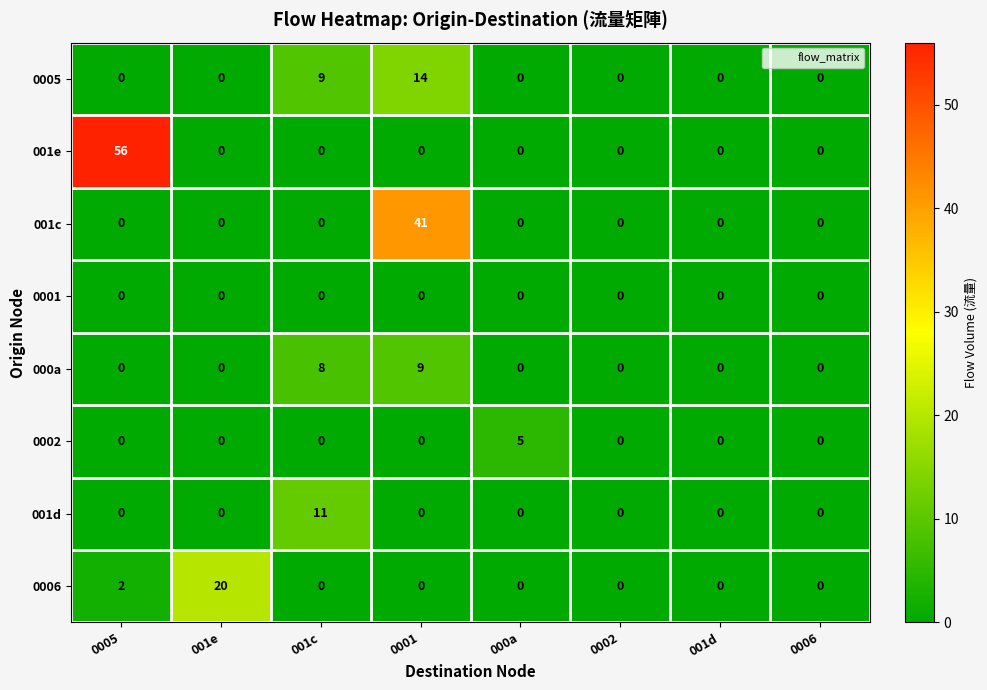

Is it true that 001c equals -26 at 0005?

False